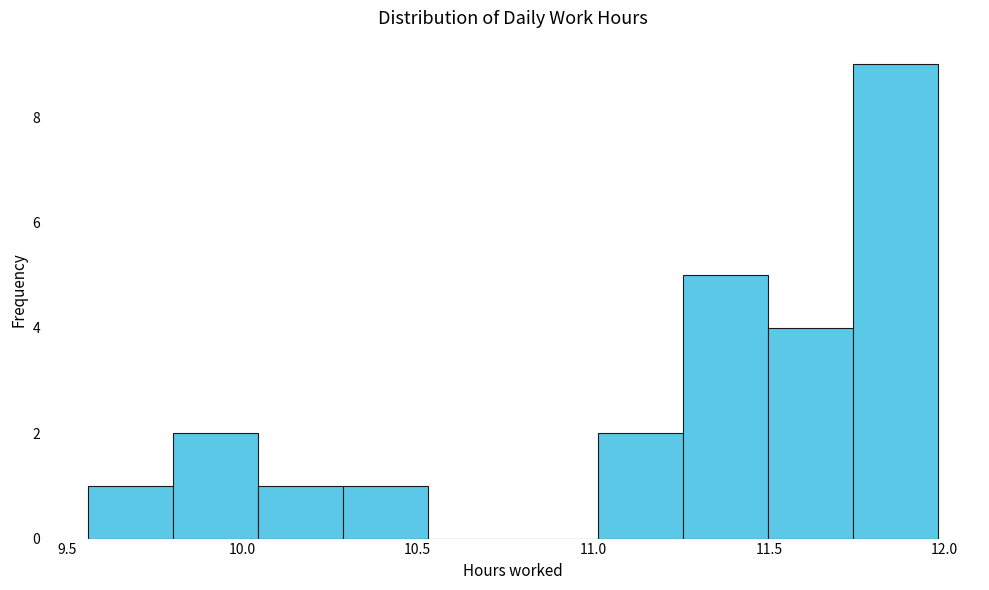

Reading left to right, list every bar in this chart as the range it spans on the x-axis followed by its height. Neither the bar edges nor the heights are printed on the chart, so give them approximately, as read against the axes.

9.55 to 9.80: 1
9.80 to 10.05: 2
10.05 to 10.30: 1
10.30 to 10.55: 1
10.55 to 10.75: 0
10.75 to 11.00: 0
11.00 to 11.25: 2
11.25 to 11.50: 5
11.50 to 11.75: 4
11.75 to 12.00: 9